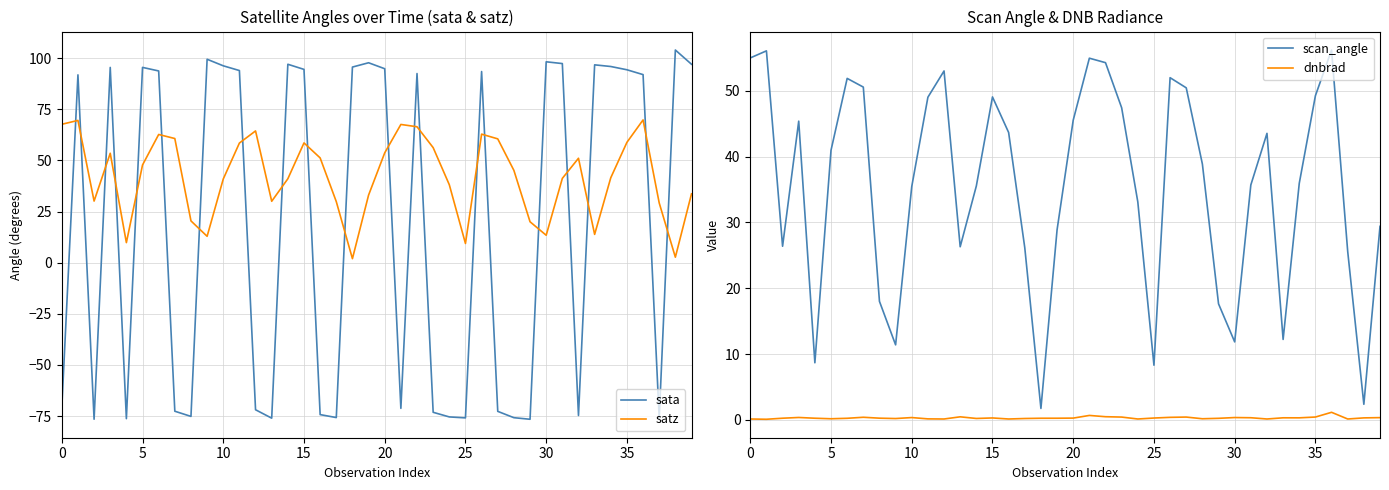

Between 10 and 11, which series saw the biggest shift?

satz